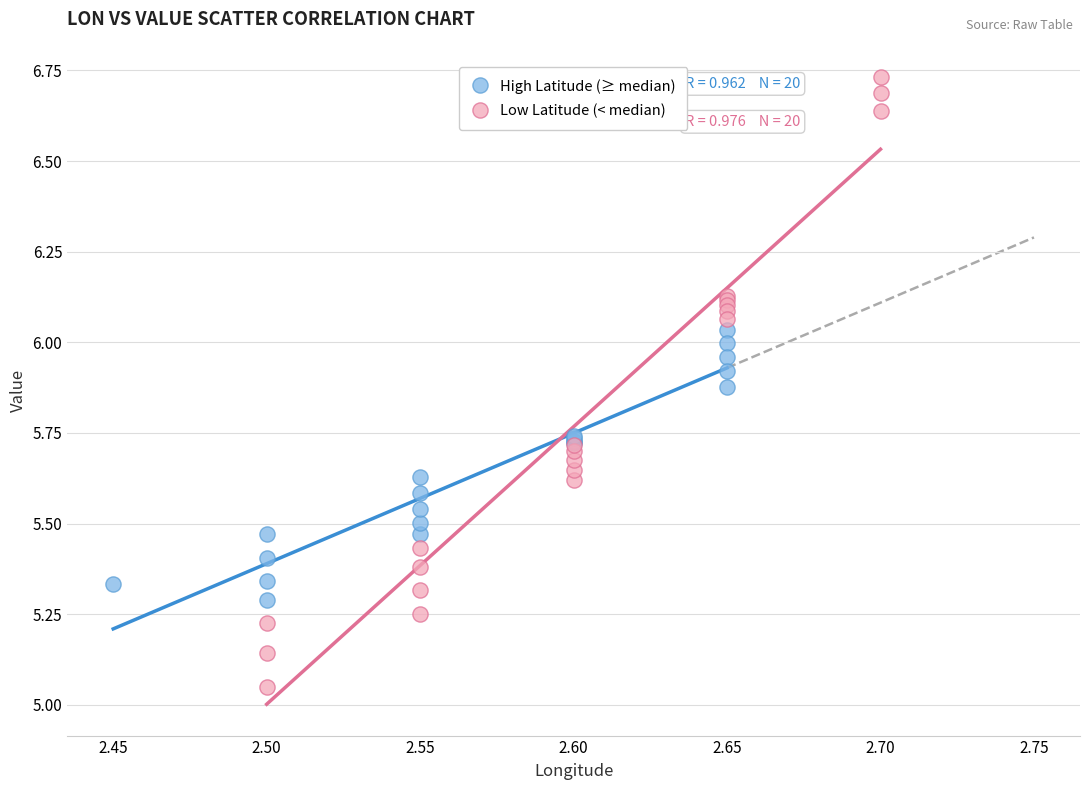

Which series contains the highest Y value?

Low Latitude (< median)